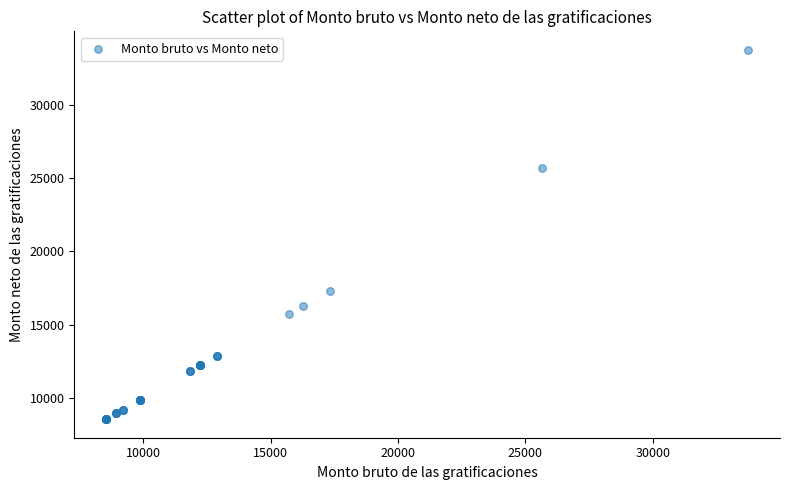

What Y value in the scatter plot is closest to 21143?

17323.3